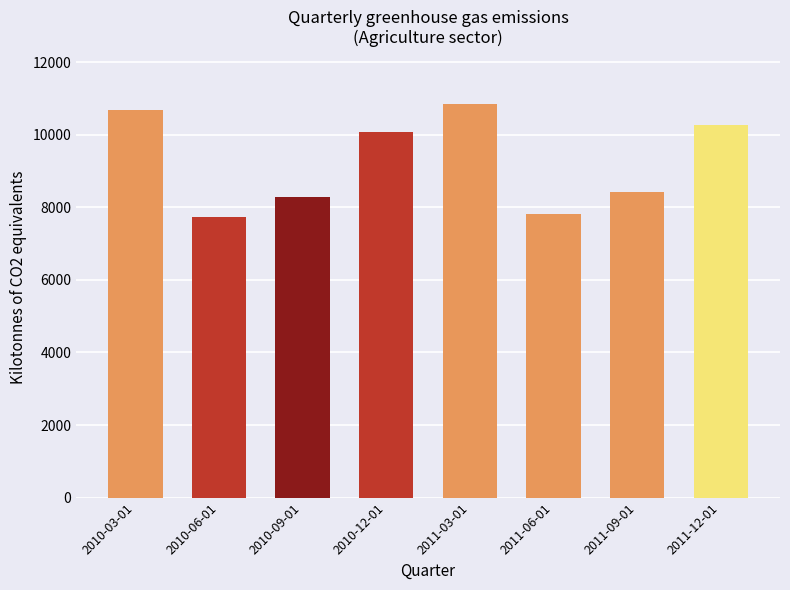

What is the greatest value displayed?

10843.9